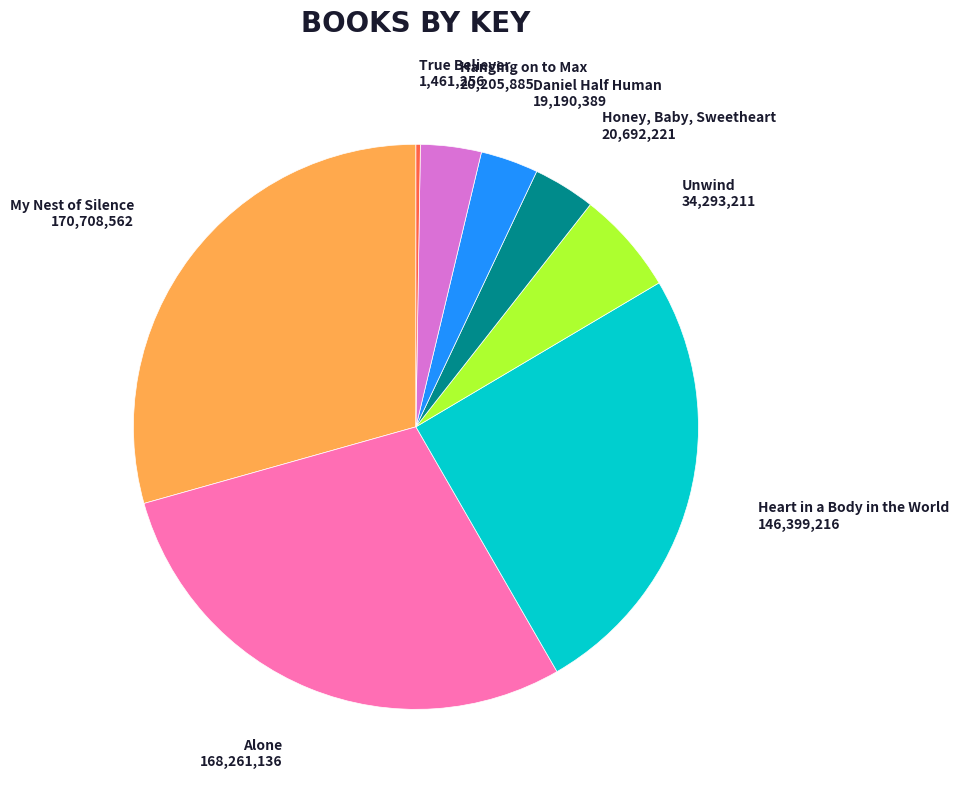

Is the sum of My Nest of Silence and Unwind greater than half?

No